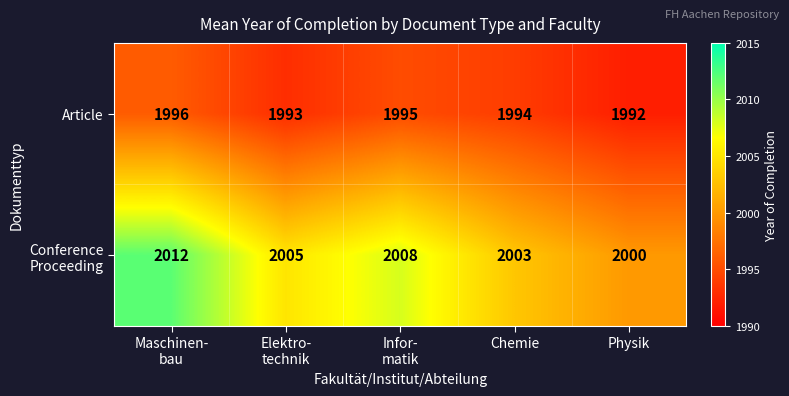

Is it true that Article equals 635 at Physik?

False